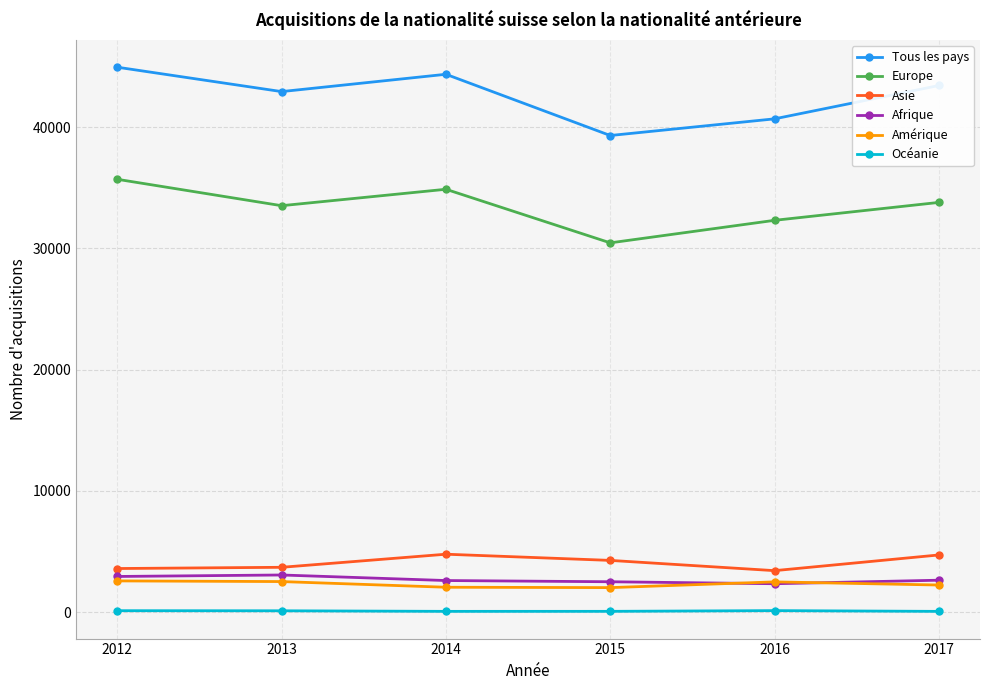

True or false: Tous les pays has a value of 58749 at 2016.

False